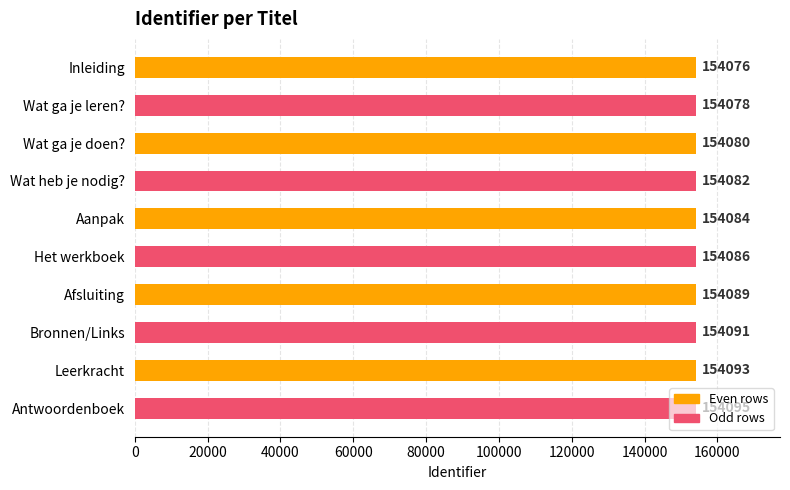

What value does the data have at Inleiding, to the nearest 5?

154075